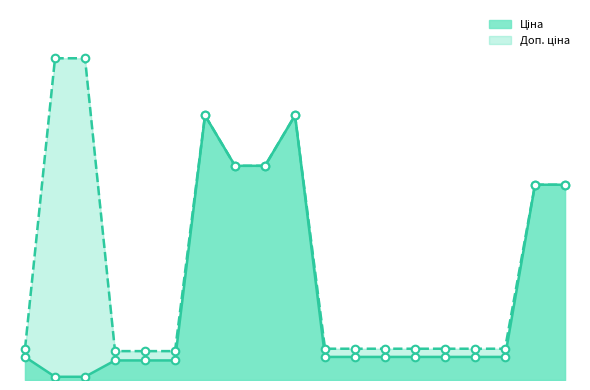

Is the value of Ціна at 282502113 greater than the value of Доп. ціна at 273702193?

No